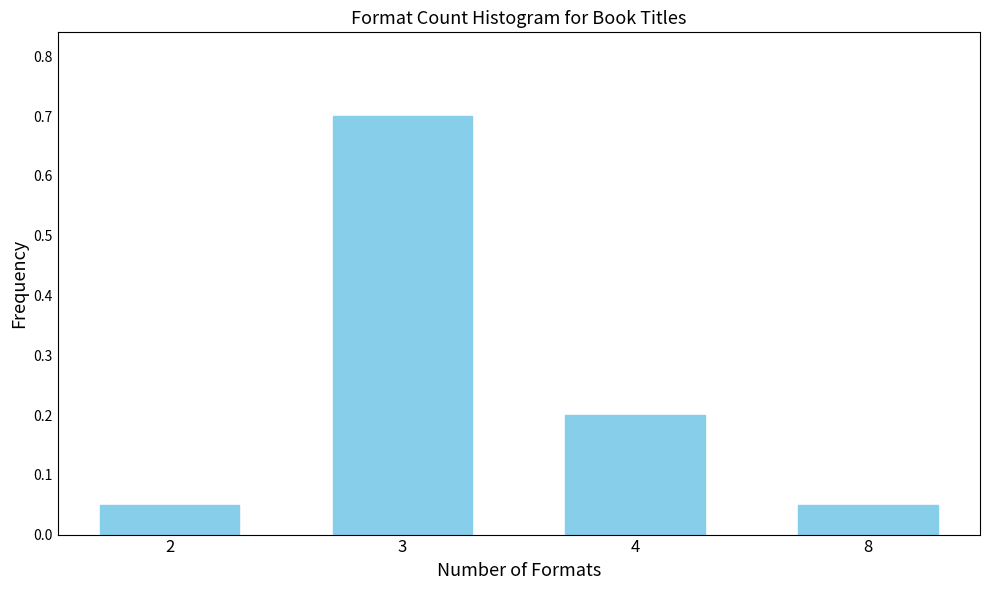

What is the value of the 2nd bar from the left?

0.7